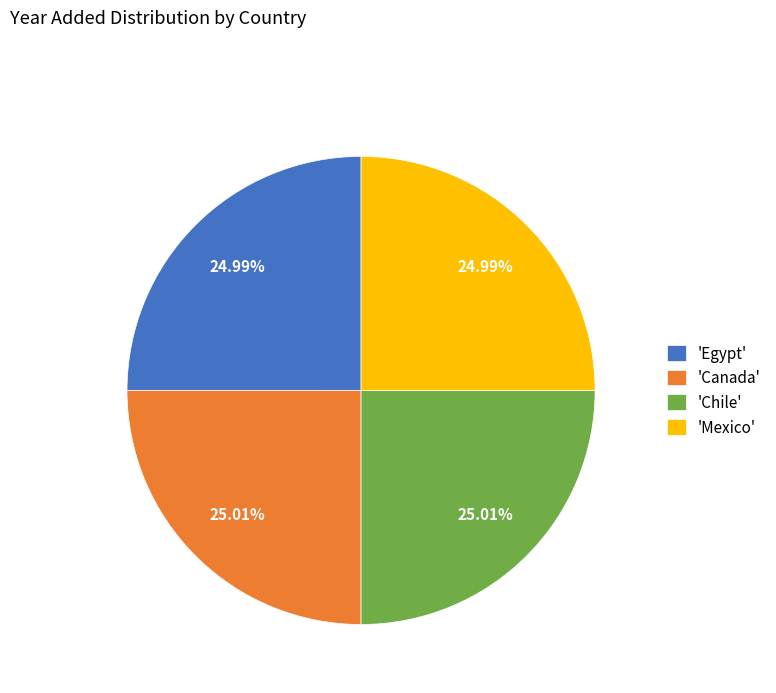

Is there any slice that represents more than half of the pie?

No